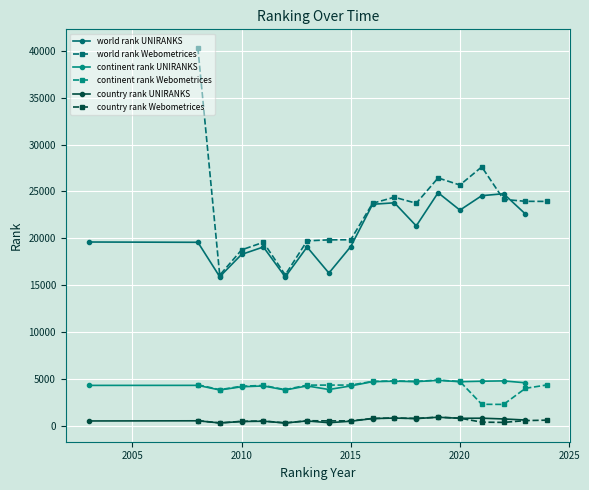

What is the greatest value displayed?

40299